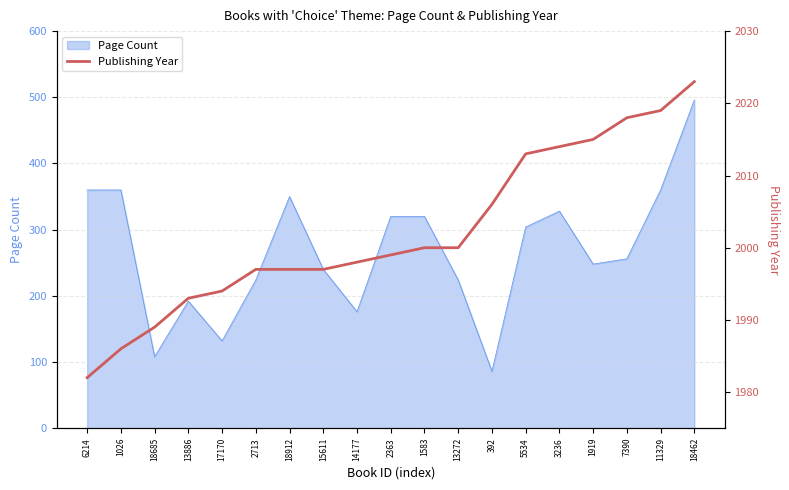

How many values are below 1999?

9